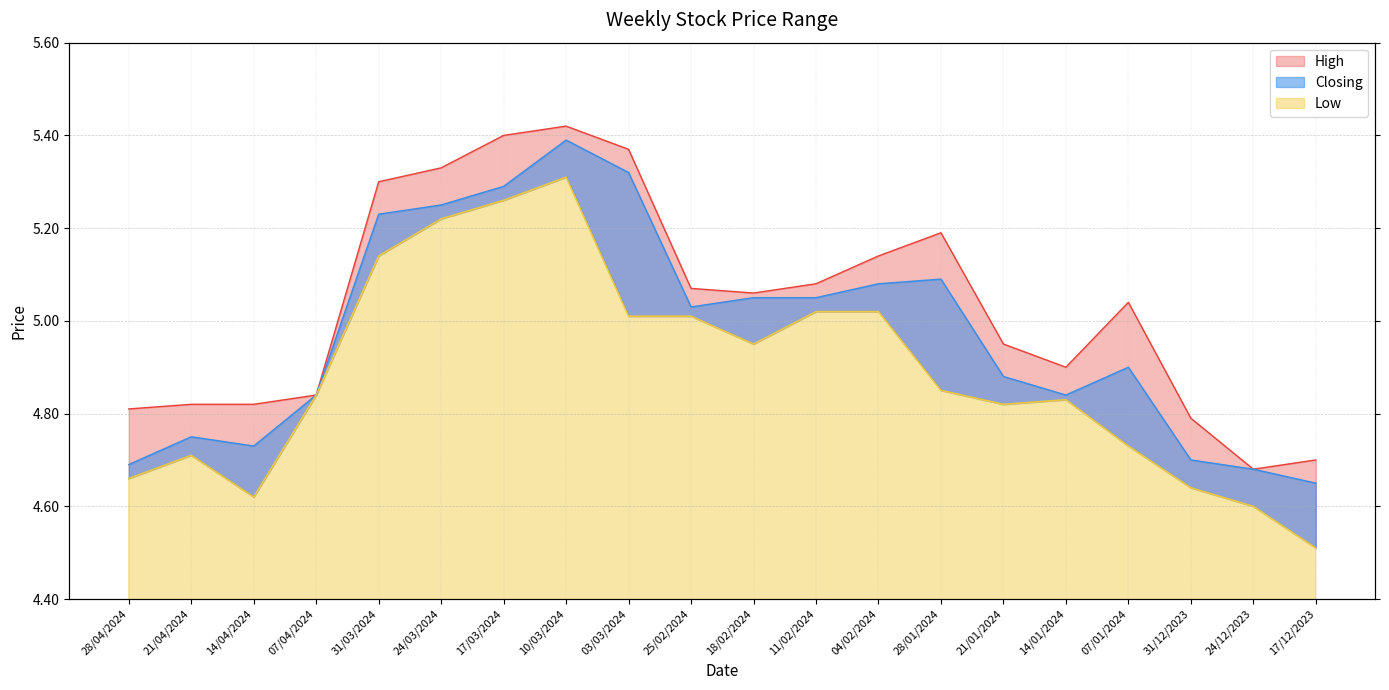

List the labels in order of Low value, largest first.

10/03/2024, 17/03/2024, 24/03/2024, 31/03/2024, 11/02/2024, 04/02/2024, 03/03/2024, 25/02/2024, 18/02/2024, 28/01/2024, 07/04/2024, 14/01/2024, 21/01/2024, 07/01/2024, 21/04/2024, 28/04/2024, 31/12/2023, 14/04/2024, 24/12/2023, 17/12/2023